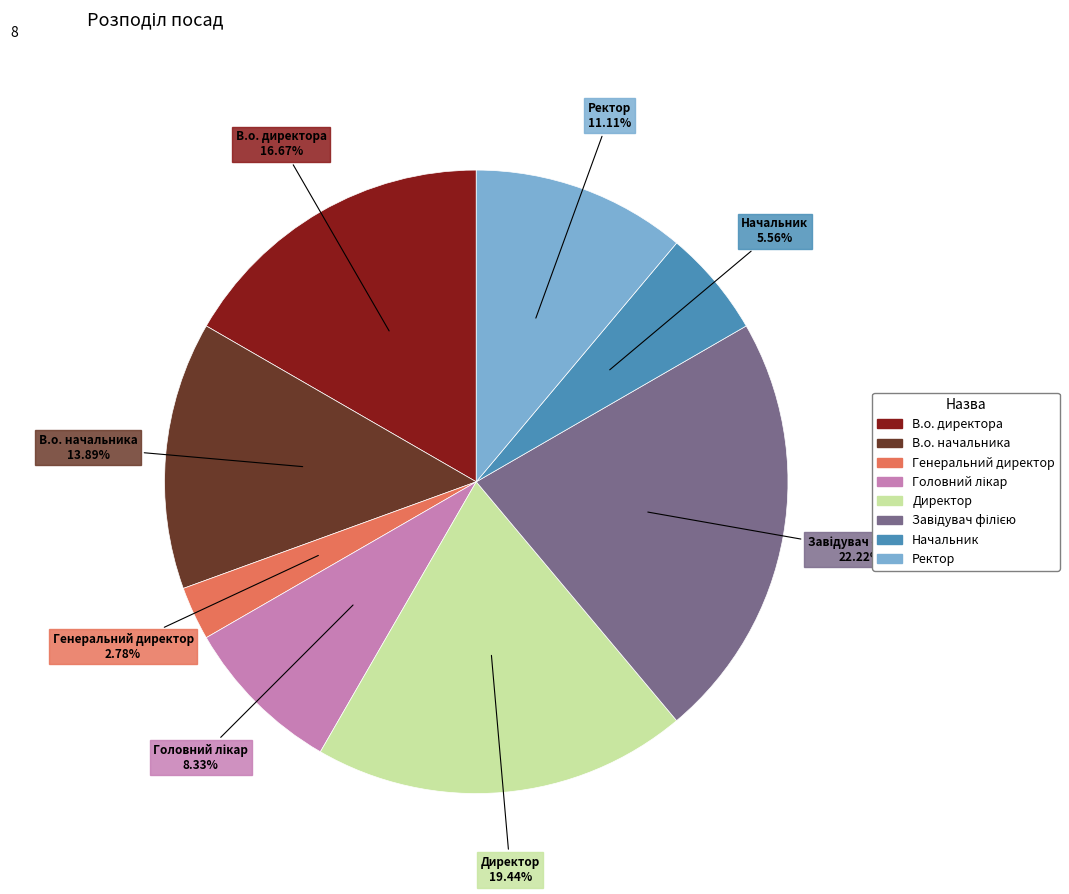

The В.о. начальника slice represents 14% of the pie. True or false?

True